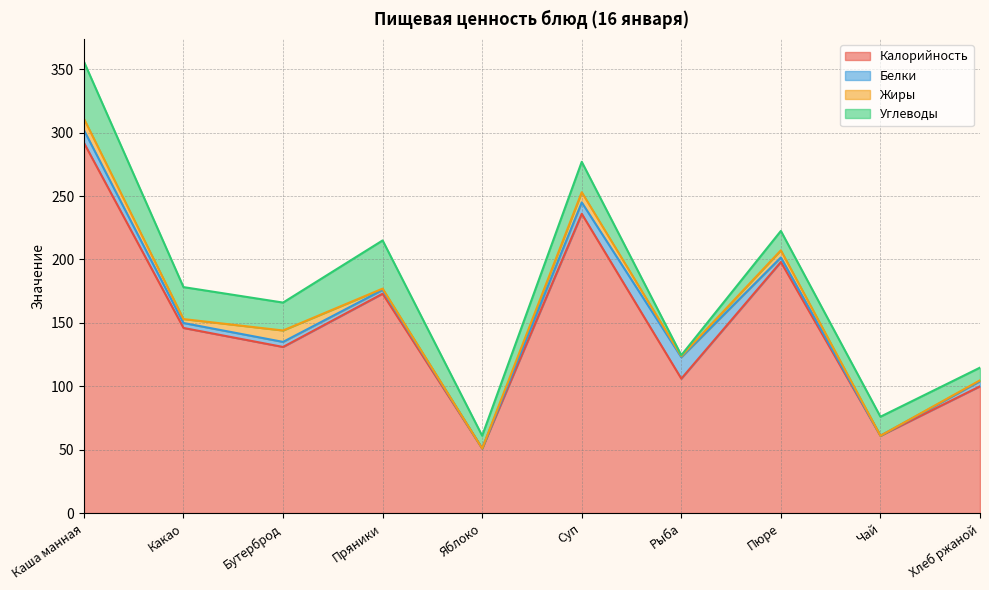

Between Рыба and Какао, which is larger?

Какао